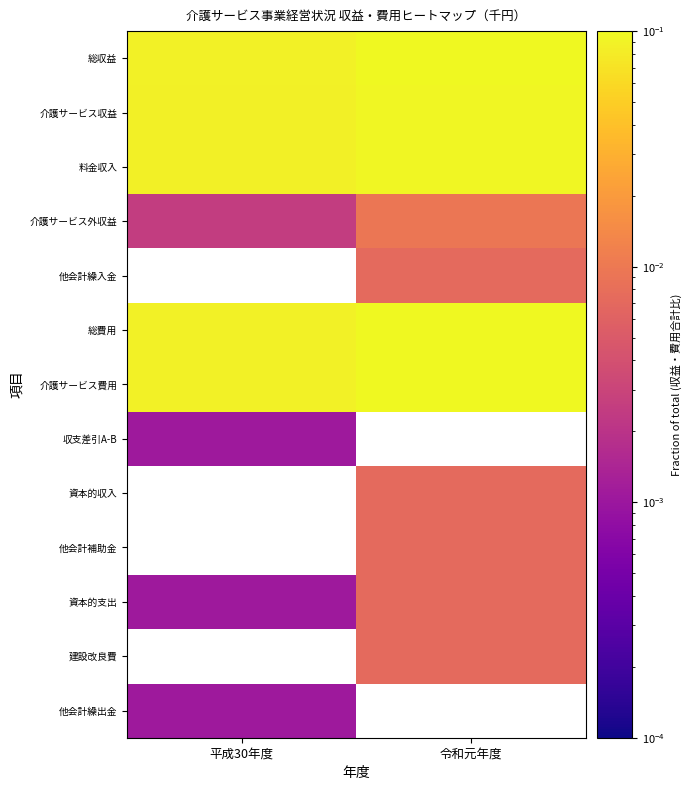

Which series has the widest spread of values?

総費用